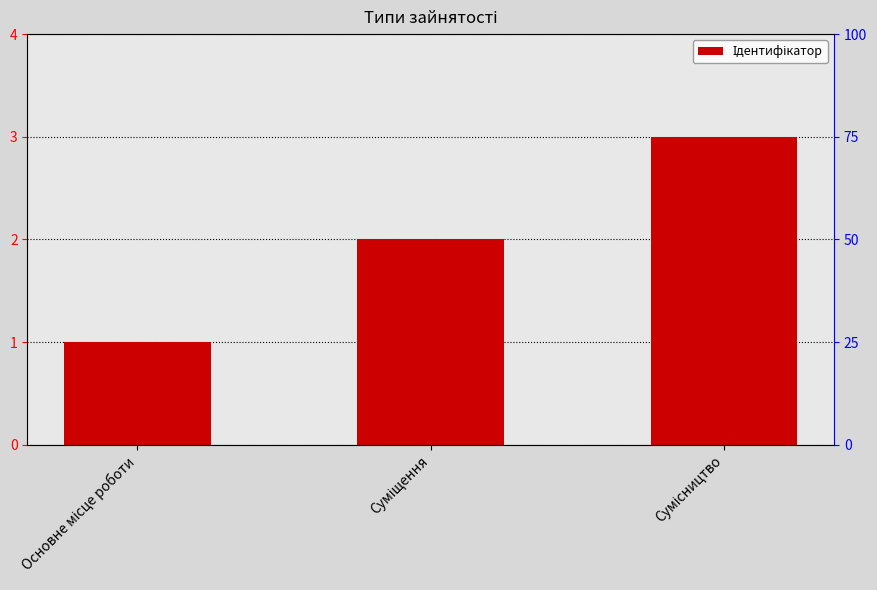

Count the number of data series in this chart.

1